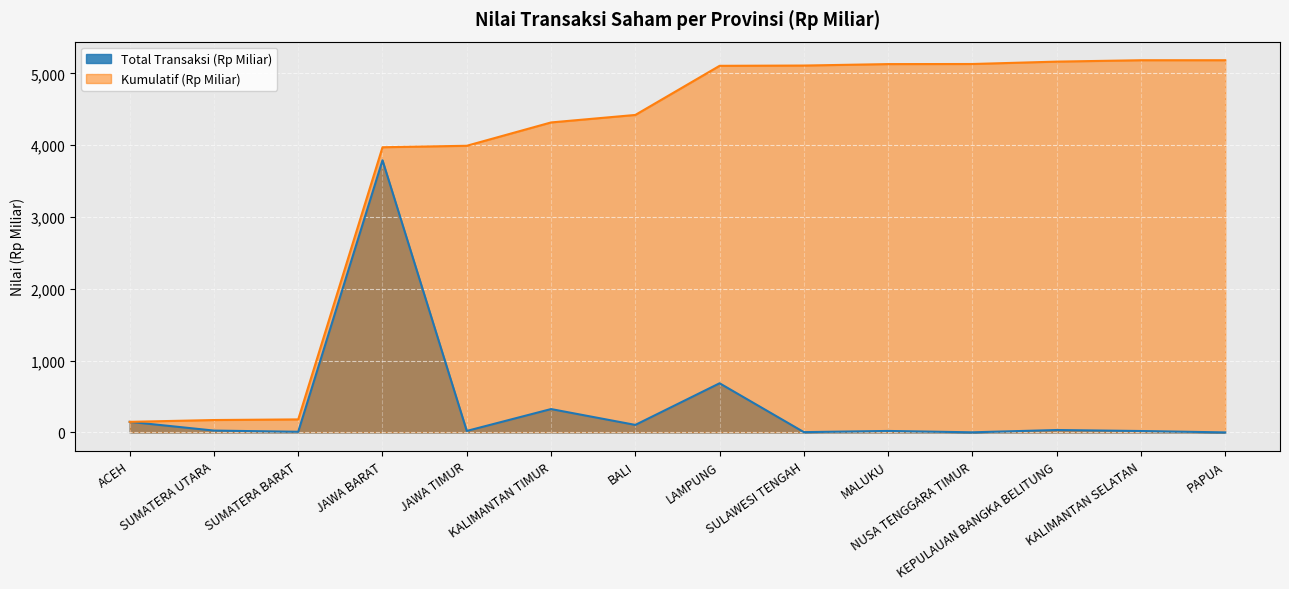

What position from the right is JAWA BARAT?

11